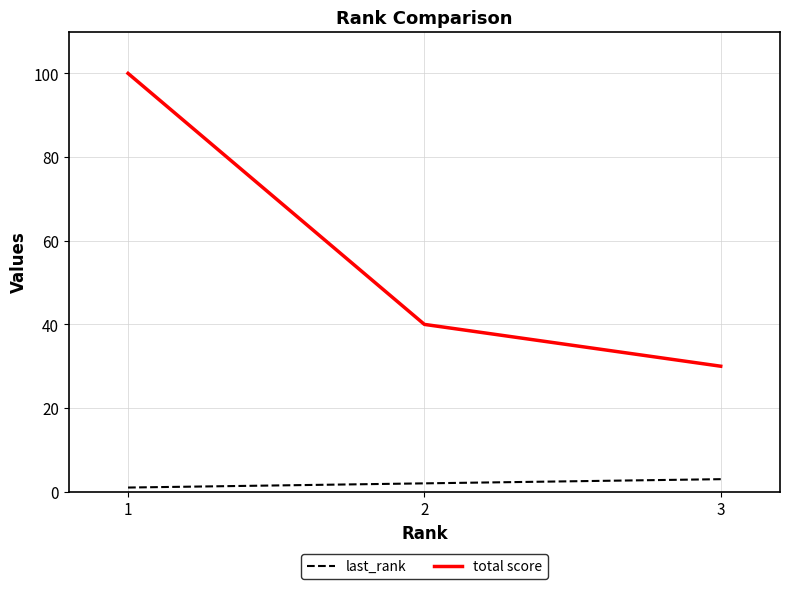

Read the last_rank value at 3.

3